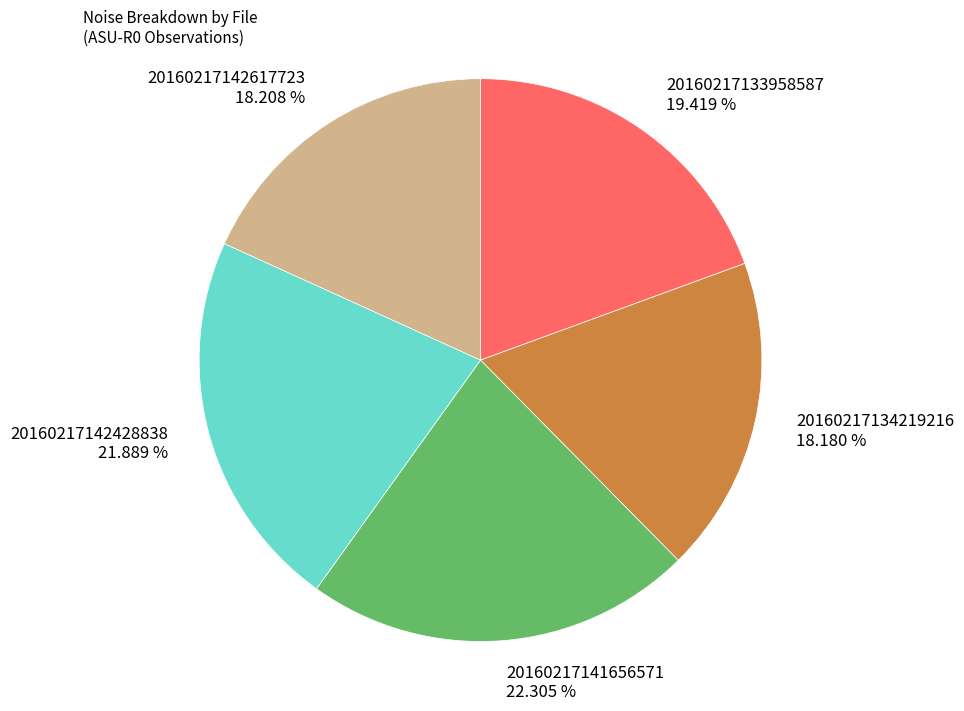

Do 20160217134219216 18.180 % and 20160217133958587 19.419 % together represent more than half of the pie?

No